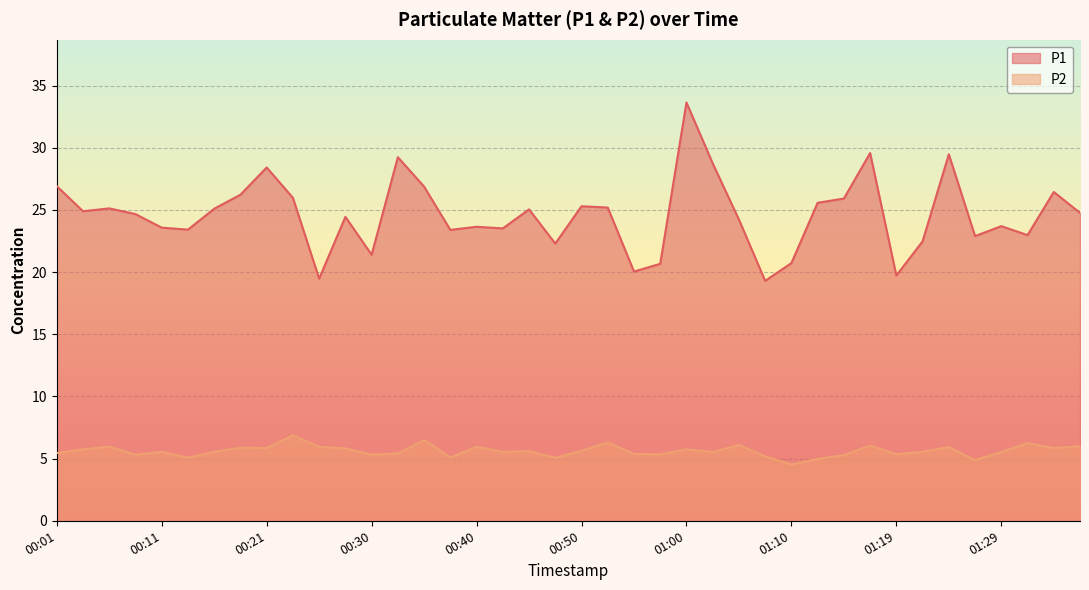

In P1, how many points are higher than both neighbors (excluding endpoints)?

12